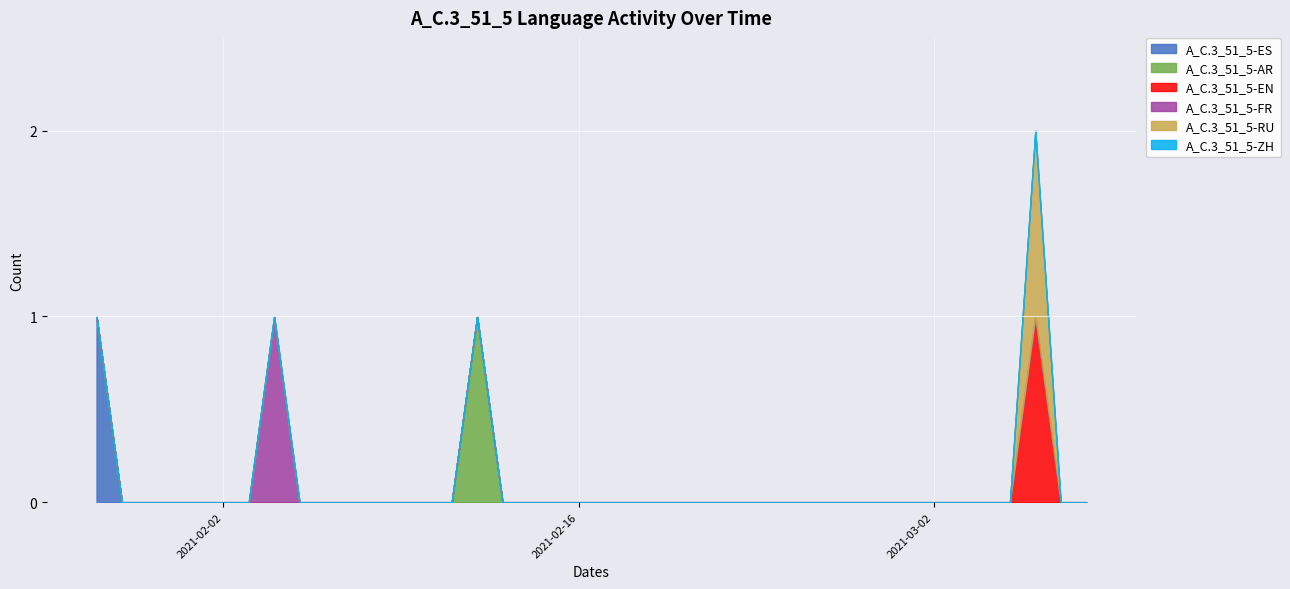

Reading left to right, what are all the values shown in this chart?

A_C.3_51_5-ES: 2021-01-28=1	2021-01-29=0	2021-01-30=0	2021-01-31=0	2021-02-01=0	2021-02-02=0	2021-02-03=0	2021-02-04=0	2021-02-05=0	2021-02-06=0	2021-02-07=0	2021-02-08=0	2021-02-09=0	2021-02-10=0	2021-02-11=0	2021-02-12=0	2021-02-13=0	2021-02-14=0	2021-02-15=0	2021-02-16=0	2021-02-17=0	2021-02-18=0	2021-02-19=0	2021-02-20=0	2021-02-21=0	2021-02-22=0	2021-02-23=0	2021-02-24=0	2021-02-25=0	2021-02-26=0	2021-02-27=0	2021-02-28=0	2021-03-01=0	2021-03-02=0	2021-03-03=0	2021-03-04=0	2021-03-05=0	2021-03-06=0	2021-03-07=0	2021-03-08=0
A_C.3_51_5-AR: 2021-01-28=0	2021-01-29=0	2021-01-30=0	2021-01-31=0	2021-02-01=0	2021-02-02=0	2021-02-03=0	2021-02-04=0	2021-02-05=0	2021-02-06=0	2021-02-07=0	2021-02-08=0	2021-02-09=0	2021-02-10=0	2021-02-11=0	2021-02-12=1	2021-02-13=0	2021-02-14=0	2021-02-15=0	2021-02-16=0	2021-02-17=0	2021-02-18=0	2021-02-19=0	2021-02-20=0	2021-02-21=0	2021-02-22=0	2021-02-23=0	2021-02-24=0	2021-02-25=0	2021-02-26=0	2021-02-27=0	2021-02-28=0	2021-03-01=0	2021-03-02=0	2021-03-03=0	2021-03-04=0	2021-03-05=0	2021-03-06=0	2021-03-07=0	2021-03-08=0
A_C.3_51_5-EN: 2021-01-28=0	2021-01-29=0	2021-01-30=0	2021-01-31=0	2021-02-01=0	2021-02-02=0	2021-02-03=0	2021-02-04=0	2021-02-05=0	2021-02-06=0	2021-02-07=0	2021-02-08=0	2021-02-09=0	2021-02-10=0	2021-02-11=0	2021-02-12=0	2021-02-13=0	2021-02-14=0	2021-02-15=0	2021-02-16=0	2021-02-17=0	2021-02-18=0	2021-02-19=0	2021-02-20=0	2021-02-21=0	2021-02-22=0	2021-02-23=0	2021-02-24=0	2021-02-25=0	2021-02-26=0	2021-02-27=0	2021-02-28=0	2021-03-01=0	2021-03-02=0	2021-03-03=0	2021-03-04=0	2021-03-05=0	2021-03-06=1	2021-03-07=0	2021-03-08=0
A_C.3_51_5-FR: 2021-01-28=0	2021-01-29=0	2021-01-30=0	2021-01-31=0	2021-02-01=0	2021-02-02=0	2021-02-03=0	2021-02-04=1	2021-02-05=0	2021-02-06=0	2021-02-07=0	2021-02-08=0	2021-02-09=0	2021-02-10=0	2021-02-11=0	2021-02-12=0	2021-02-13=0	2021-02-14=0	2021-02-15=0	2021-02-16=0	2021-02-17=0	2021-02-18=0	2021-02-19=0	2021-02-20=0	2021-02-21=0	2021-02-22=0	2021-02-23=0	2021-02-24=0	2021-02-25=0	2021-02-26=0	2021-02-27=0	2021-02-28=0	2021-03-01=0	2021-03-02=0	2021-03-03=0	2021-03-04=0	2021-03-05=0	2021-03-06=0	2021-03-07=0	2021-03-08=0
A_C.3_51_5-RU: 2021-01-28=0	2021-01-29=0	2021-01-30=0	2021-01-31=0	2021-02-01=0	2021-02-02=0	2021-02-03=0	2021-02-04=0	2021-02-05=0	2021-02-06=0	2021-02-07=0	2021-02-08=0	2021-02-09=0	2021-02-10=0	2021-02-11=0	2021-02-12=0	2021-02-13=0	2021-02-14=0	2021-02-15=0	2021-02-16=0	2021-02-17=0	2021-02-18=0	2021-02-19=0	2021-02-20=0	2021-02-21=0	2021-02-22=0	2021-02-23=0	2021-02-24=0	2021-02-25=0	2021-02-26=0	2021-02-27=0	2021-02-28=0	2021-03-01=0	2021-03-02=0	2021-03-03=0	2021-03-04=0	2021-03-05=0	2021-03-06=1	2021-03-07=0	2021-03-08=0
A_C.3_51_5-ZH: 2021-01-28=0	2021-01-29=0	2021-01-30=0	2021-01-31=0	2021-02-01=0	2021-02-02=0	2021-02-03=0	2021-02-04=0	2021-02-05=0	2021-02-06=0	2021-02-07=0	2021-02-08=0	2021-02-09=0	2021-02-10=0	2021-02-11=0	2021-02-12=0	2021-02-13=0	2021-02-14=0	2021-02-15=0	2021-02-16=0	2021-02-17=0	2021-02-18=0	2021-02-19=0	2021-02-20=0	2021-02-21=0	2021-02-22=0	2021-02-23=0	2021-02-24=0	2021-02-25=0	2021-02-26=0	2021-02-27=0	2021-02-28=0	2021-03-01=0	2021-03-02=0	2021-03-03=0	2021-03-04=0	2021-03-05=0	2021-03-06=0	2021-03-07=0	2021-03-08=0